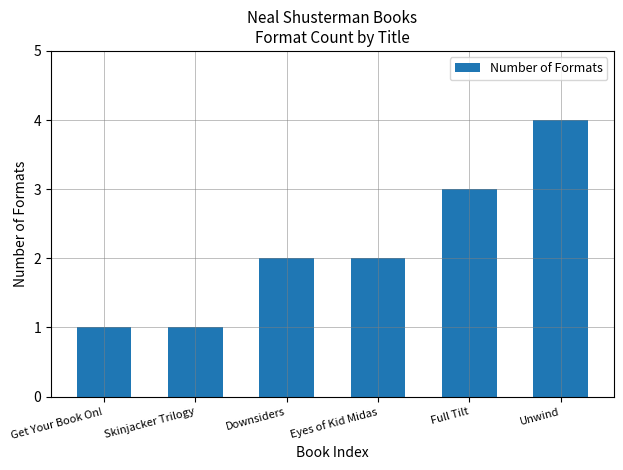

What is the label of the 4th bar from the right?

Downsiders